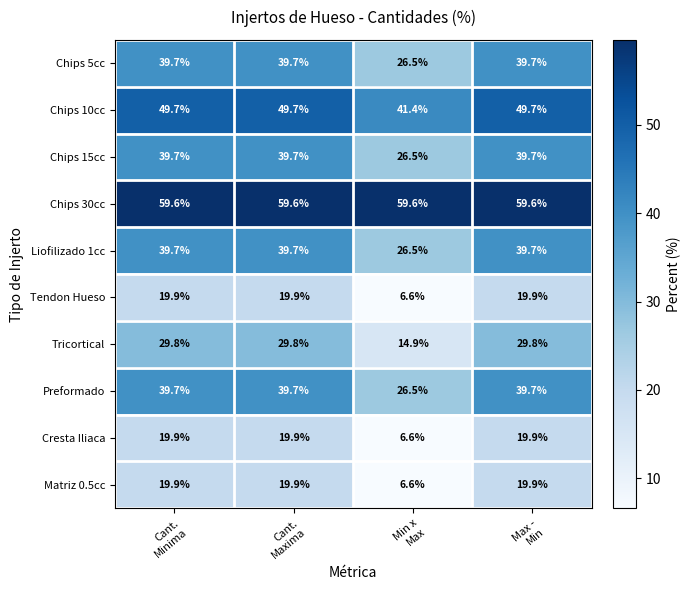

What is the lowest value of the Matriz 0.5cc series?

6.6